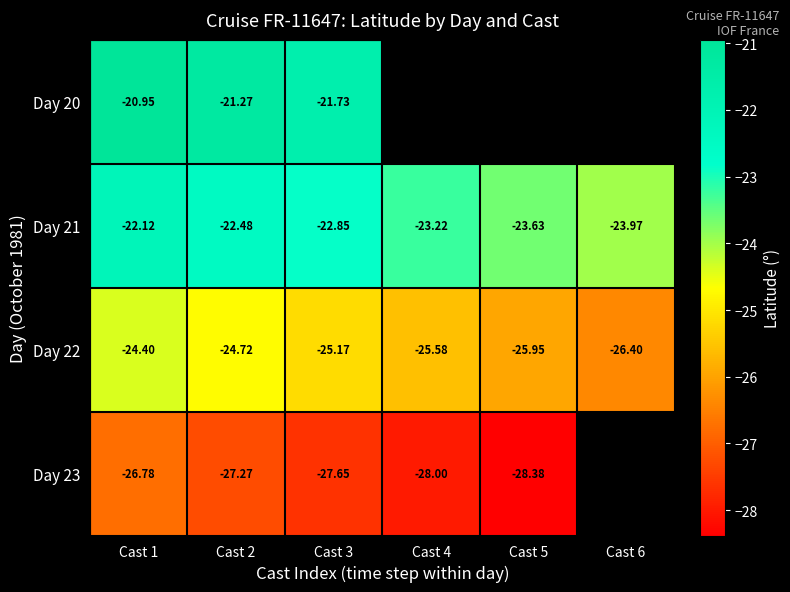

Is the value of Day 23 at Cast 4 greater than the value of Day 22 at Cast 6?

No